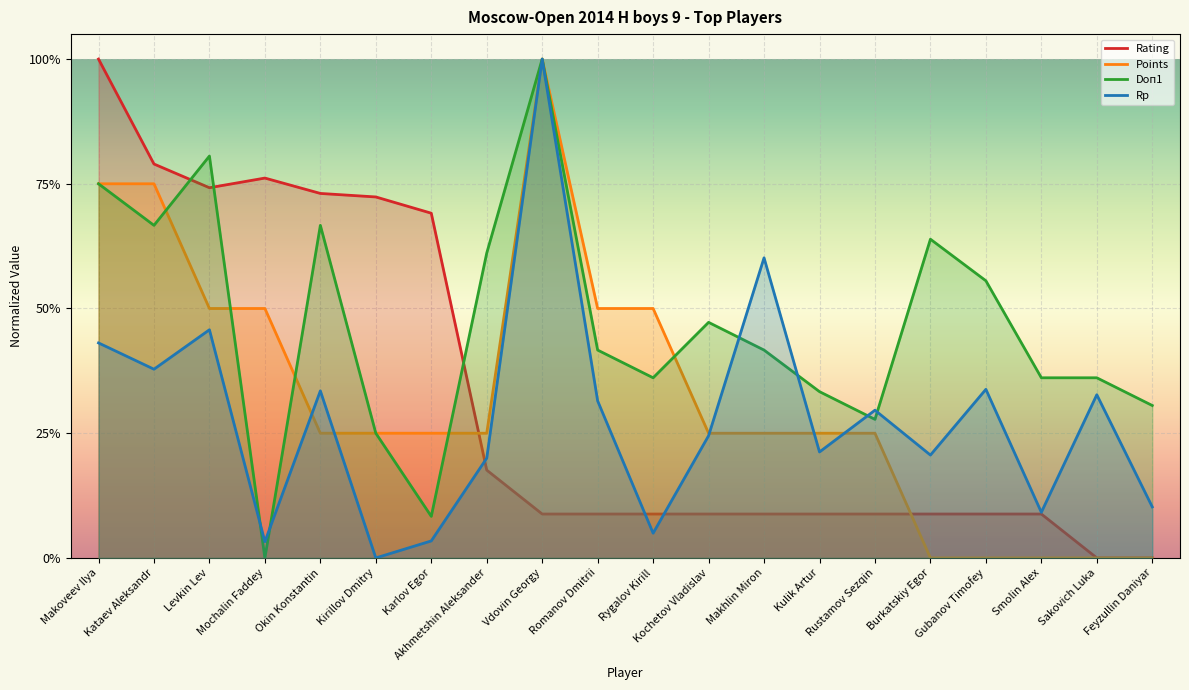

Reading left to right, what are all the values shown in this chart?

Rating: Makoveev Ilya=1.0	Kataev Aleksandr=0.8	Levkin Lev=0.7	Mochalin Faddey=0.8	Okin Konstantin=0.7	Kirillov Dmitry=0.7	Karlov Egor=0.7	Akhmetshin Aleksander=0.2	Vdovin Georgy=0.1	Romanov Dmitrii=0.1	Rygalov Kirill=0.1	Kochetov Vladislav=0.1	Makhlin Miron=0.1	Kulik Artur=0.1	Rustamov Sezqin=0.1	Burkatskiy Egor=0.1	Gubanov Timofey=0.1	Smolin Alex=0.1	Sakovich Luka=0.0	Feyzullin Daniyar=0.0
Points: Makoveev Ilya=0.8	Kataev Aleksandr=0.8	Levkin Lev=0.5	Mochalin Faddey=0.5	Okin Konstantin=0.2	Kirillov Dmitry=0.2	Karlov Egor=0.2	Akhmetshin Aleksander=0.2	Vdovin Georgy=1.0	Romanov Dmitrii=0.5	Rygalov Kirill=0.5	Kochetov Vladislav=0.2	Makhlin Miron=0.2	Kulik Artur=0.2	Rustamov Sezqin=0.2	Burkatskiy Egor=0.0	Gubanov Timofey=0.0	Smolin Alex=0.0	Sakovich Luka=0.0	Feyzullin Daniyar=0.0
Doп1: Makoveev Ilya=0.8	Kataev Aleksandr=0.7	Levkin Lev=0.8	Mochalin Faddey=0.0	Okin Konstantin=0.7	Kirillov Dmitry=0.2	Karlov Egor=0.1	Akhmetshin Aleksander=0.6	Vdovin Georgy=1.0	Romanov Dmitrii=0.4	Rygalov Kirill=0.4	Kochetov Vladislav=0.5	Makhlin Miron=0.4	Kulik Artur=0.3	Rustamov Sezqin=0.3	Burkatskiy Egor=0.6	Gubanov Timofey=0.6	Smolin Alex=0.4	Sakovich Luka=0.4	Feyzullin Daniyar=0.3
Rp: Makoveev Ilya=0.4	Kataev Aleksandr=0.4	Levkin Lev=0.5	Mochalin Faddey=0.0	Okin Konstantin=0.3	Kirillov Dmitry=0.0	Karlov Egor=0.0	Akhmetshin Aleksander=0.2	Vdovin Georgy=1.0	Romanov Dmitrii=0.3	Rygalov Kirill=0.0	Kochetov Vladislav=0.2	Makhlin Miron=0.6	Kulik Artur=0.2	Rustamov Sezqin=0.3	Burkatskiy Egor=0.2	Gubanov Timofey=0.3	Smolin Alex=0.1	Sakovich Luka=0.3	Feyzullin Daniyar=0.1